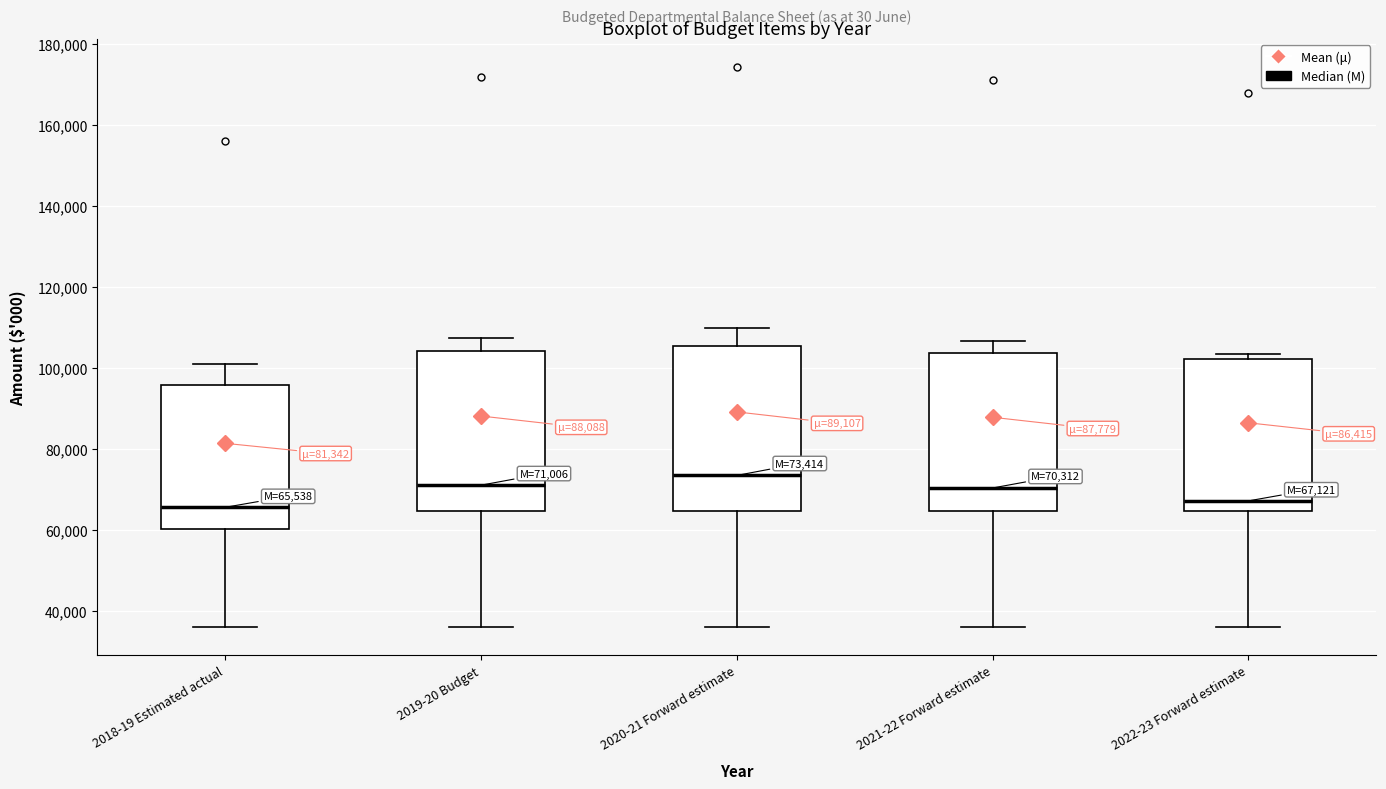

Which box has the highest median line?

2020-21 Forward estimate